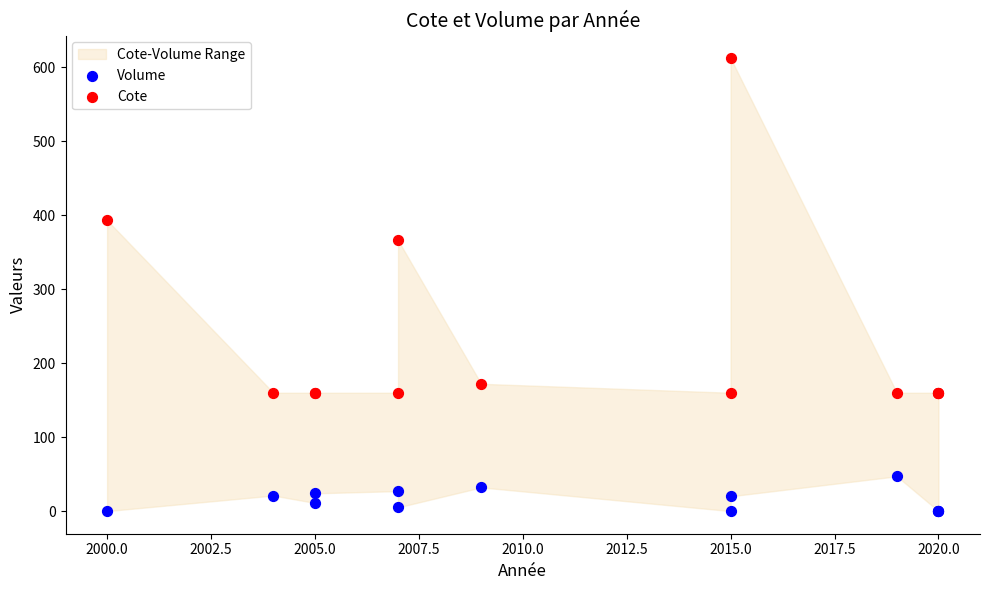

Which series contains the lowest Y value?

Volume